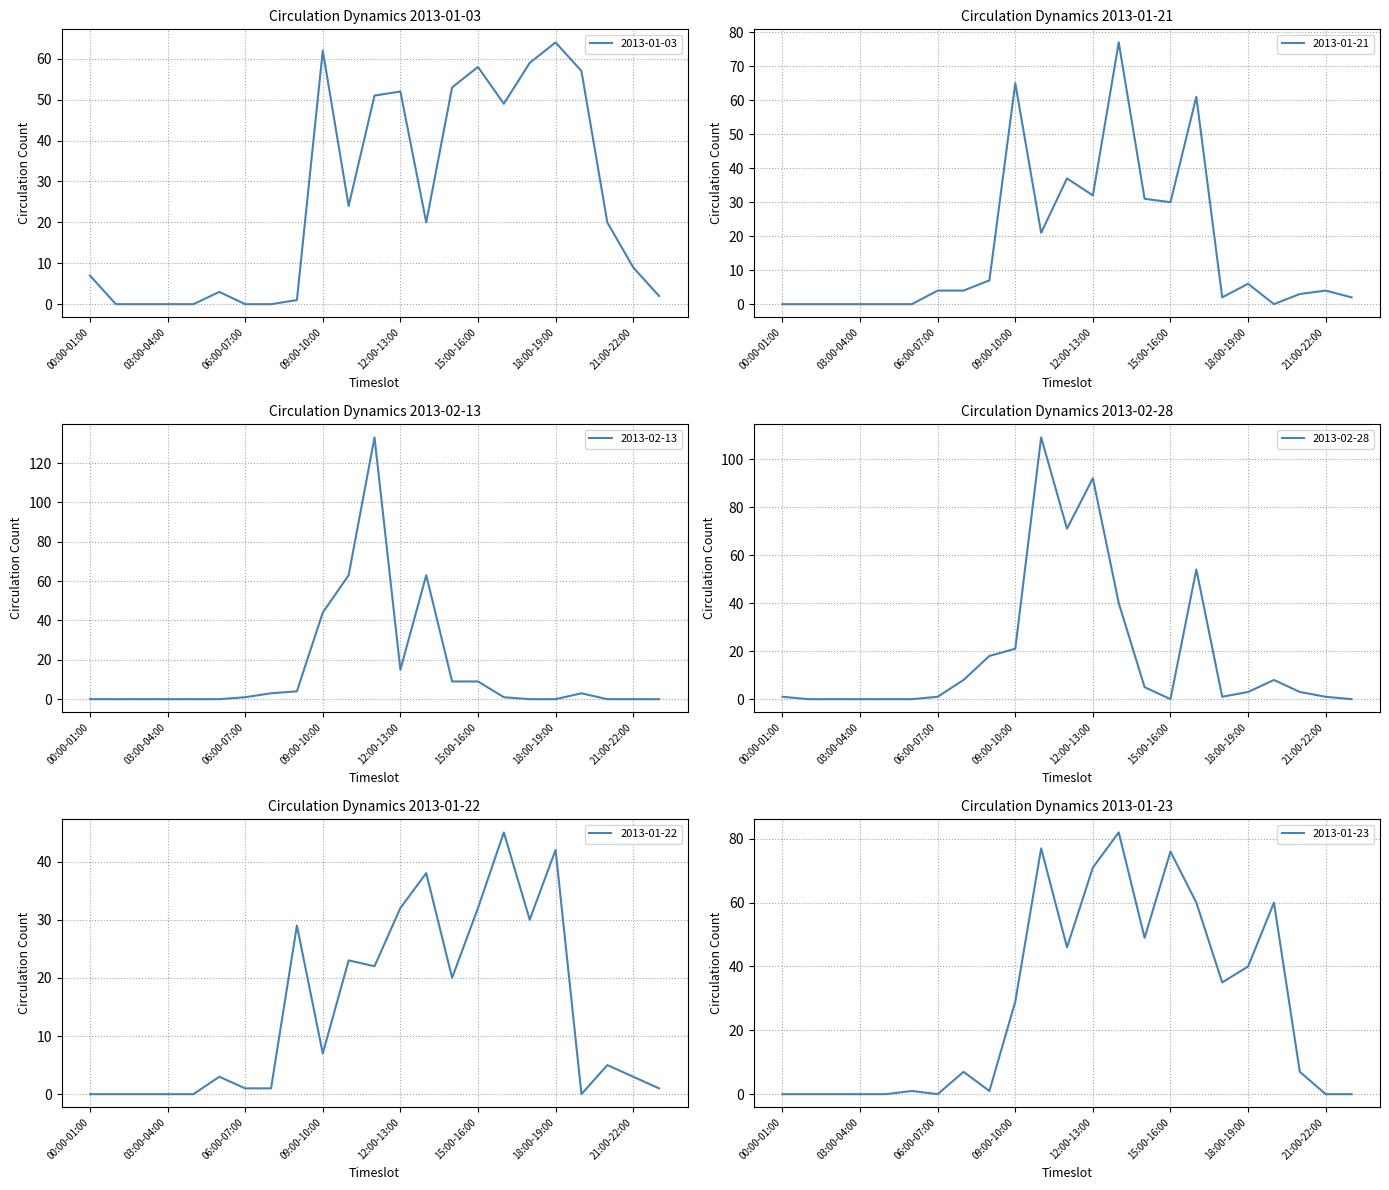

What is the sum of all 2013-01-22 values?

334